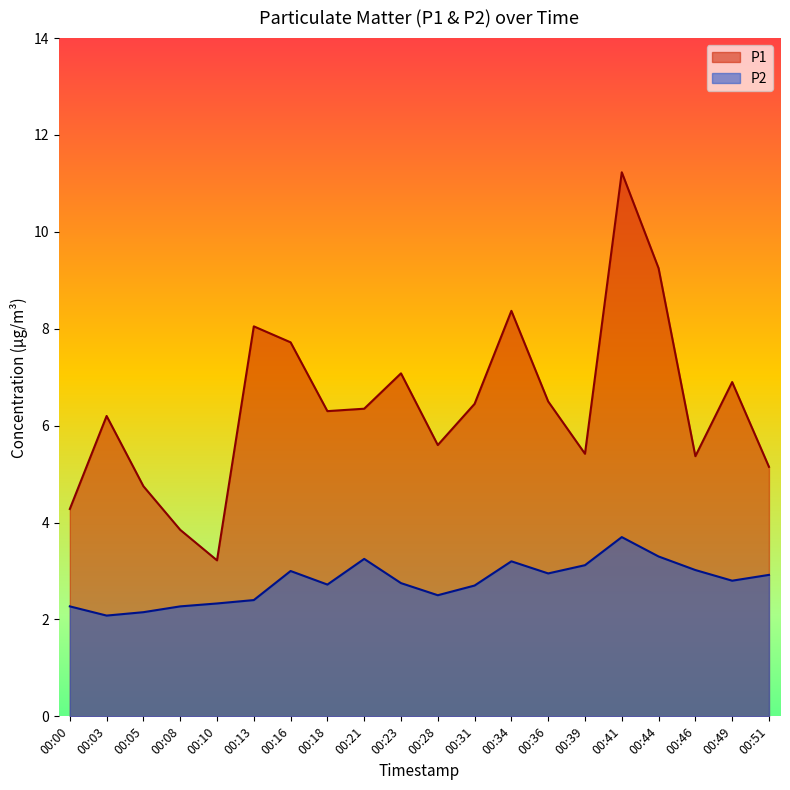

Reading left to right, extract all data points from this chart.

P1: 00:00=4.3	00:03=6.2	00:05=4.8	00:08=3.9	00:10=3.2	00:13=8.1	00:16=7.7	00:18=6.3	00:21=6.3	00:23=7.1	00:28=5.6	00:31=6.5	00:34=8.4	00:36=6.5	00:39=5.4	00:41=11.2	00:44=9.2	00:46=5.4	00:49=6.9	00:51=5.2
P2: 00:00=2.3	00:03=2.1	00:05=2.1	00:08=2.3	00:10=2.3	00:13=2.4	00:16=3.0	00:18=2.7	00:21=3.2	00:23=2.8	00:28=2.5	00:31=2.7	00:34=3.2	00:36=3.0	00:39=3.1	00:41=3.7	00:44=3.3	00:46=3.0	00:49=2.8	00:51=2.9